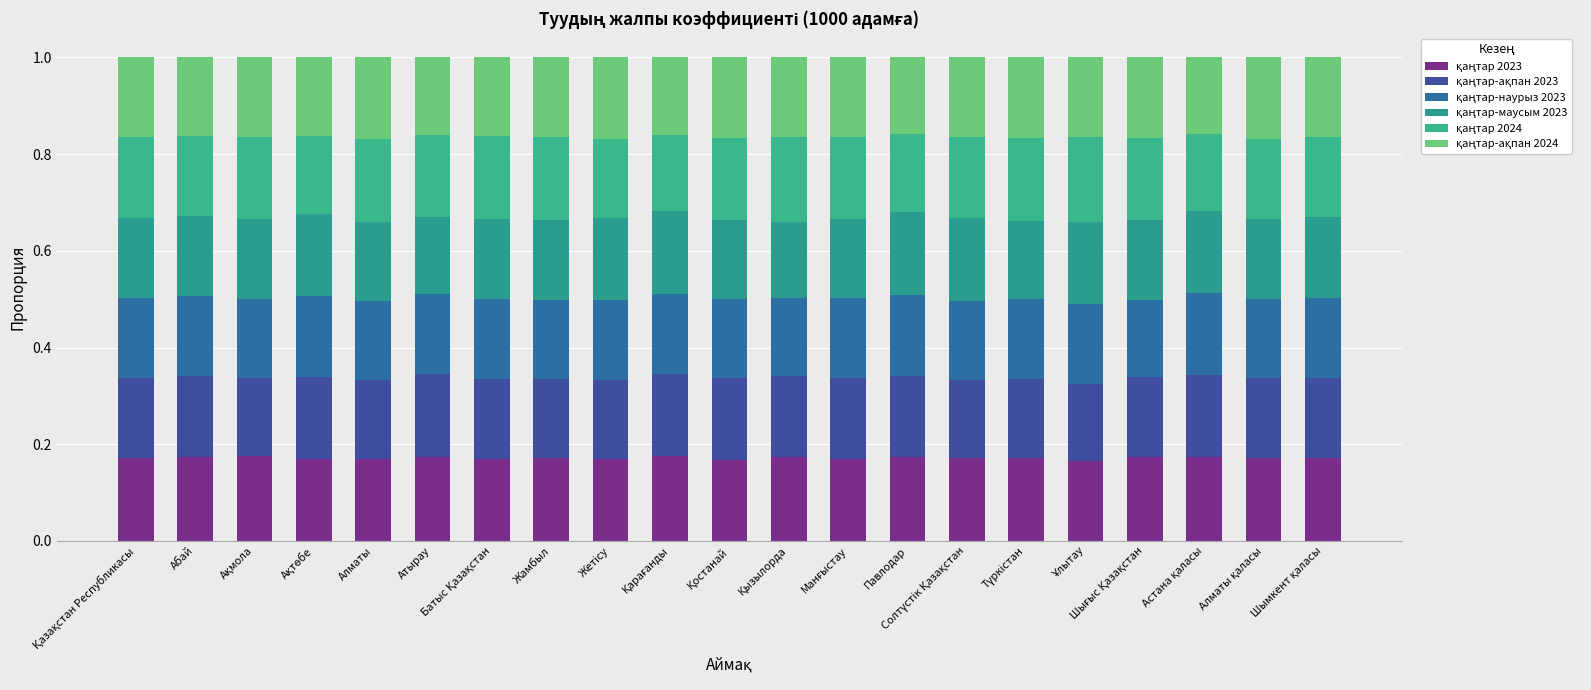

How many data points does each series have?

21